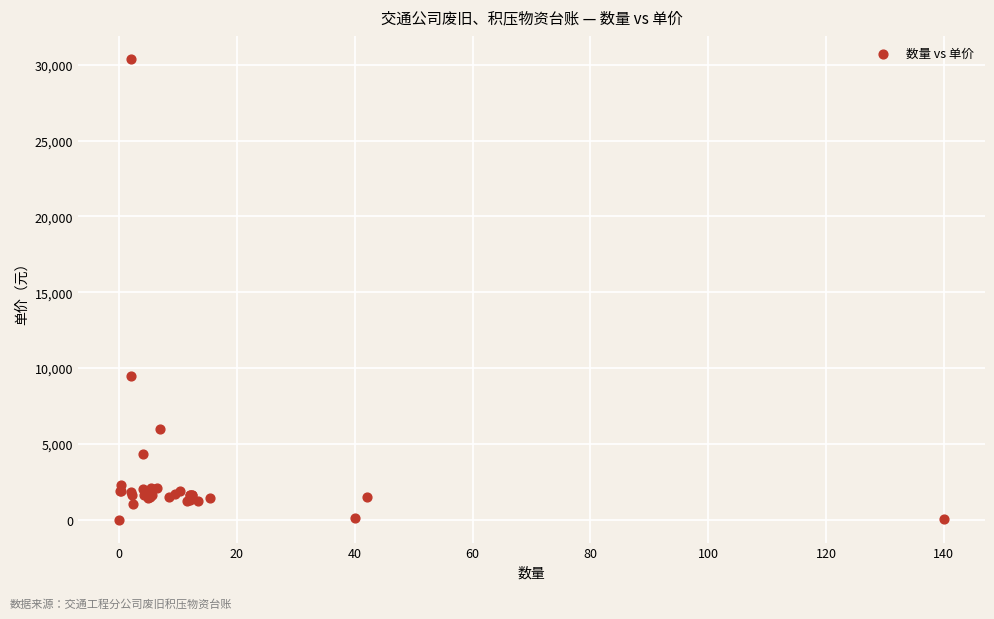

What Y value in the scatter plot is closest to 15197?

9500